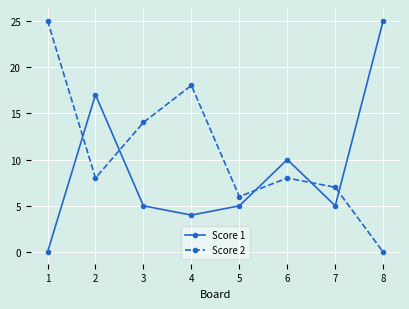

List the series in order of their overall mean, lowest first.

Score 1, Score 2